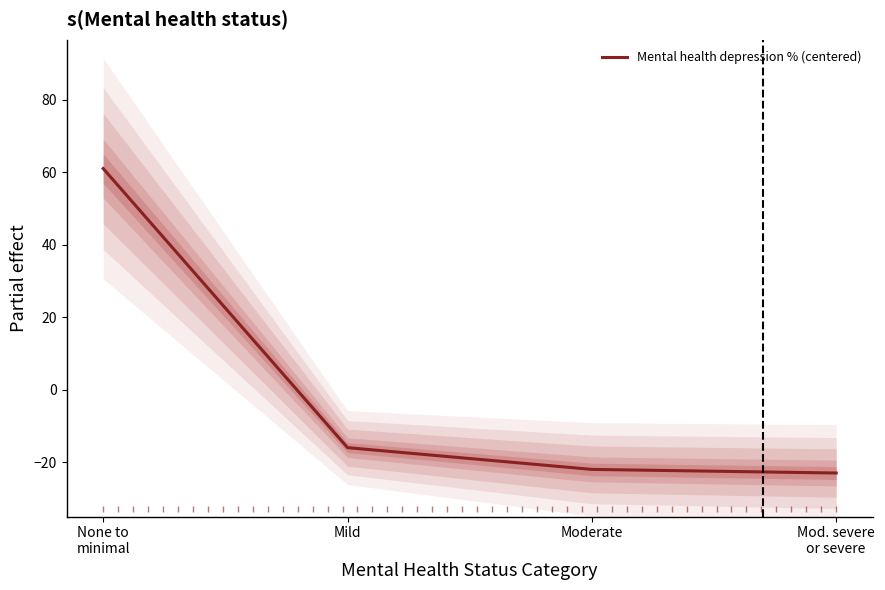

What is the minimum value shown in the chart?

-23